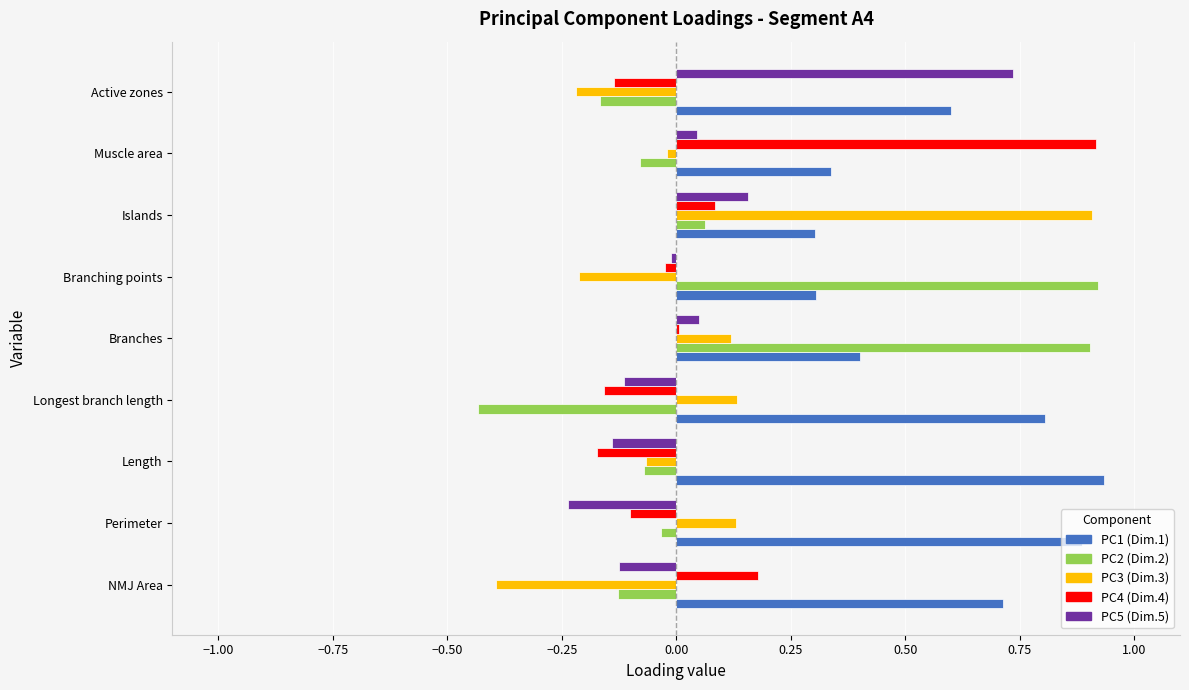

What is the total value across all series at 0.25?

-0.1